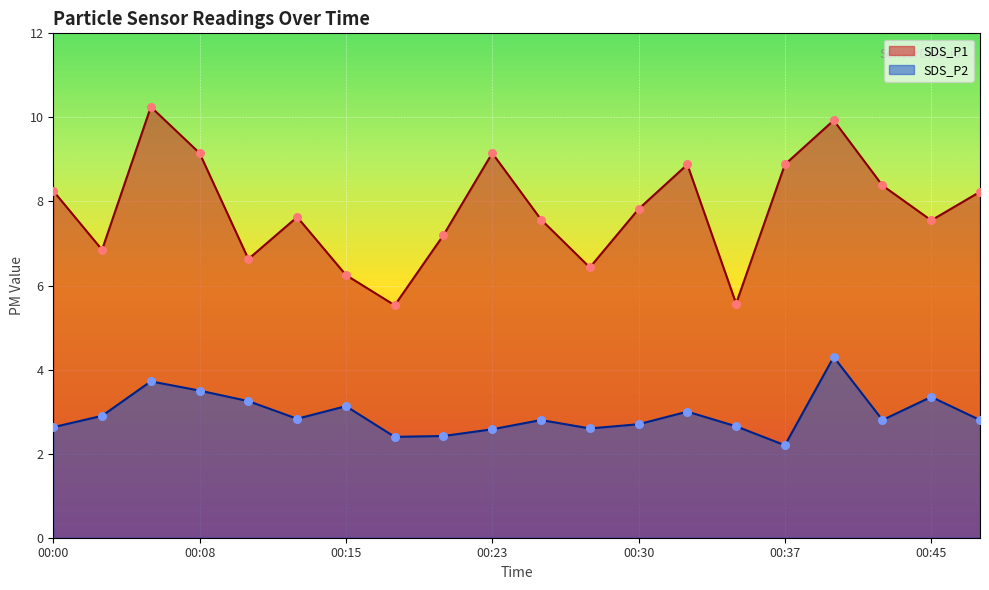

Is the value of SDS_P2 at 00:15 greater than the value of SDS_P1 at 00:25?

No